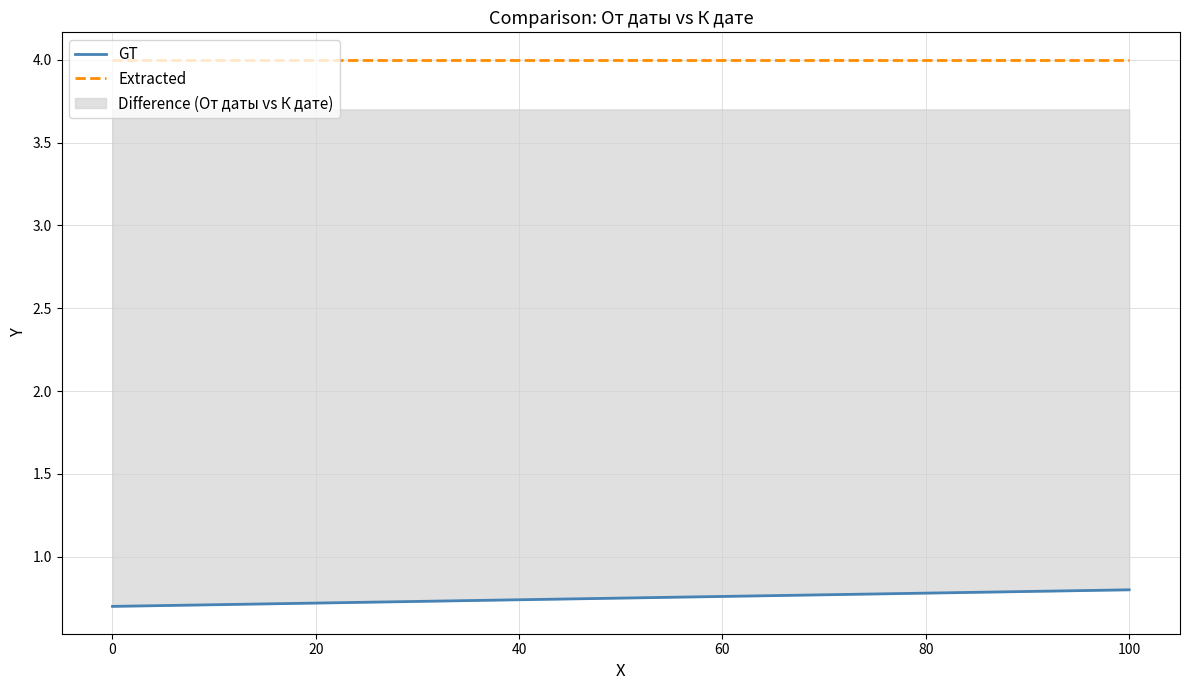

Does the chart display data point markers on the line(s)?

No